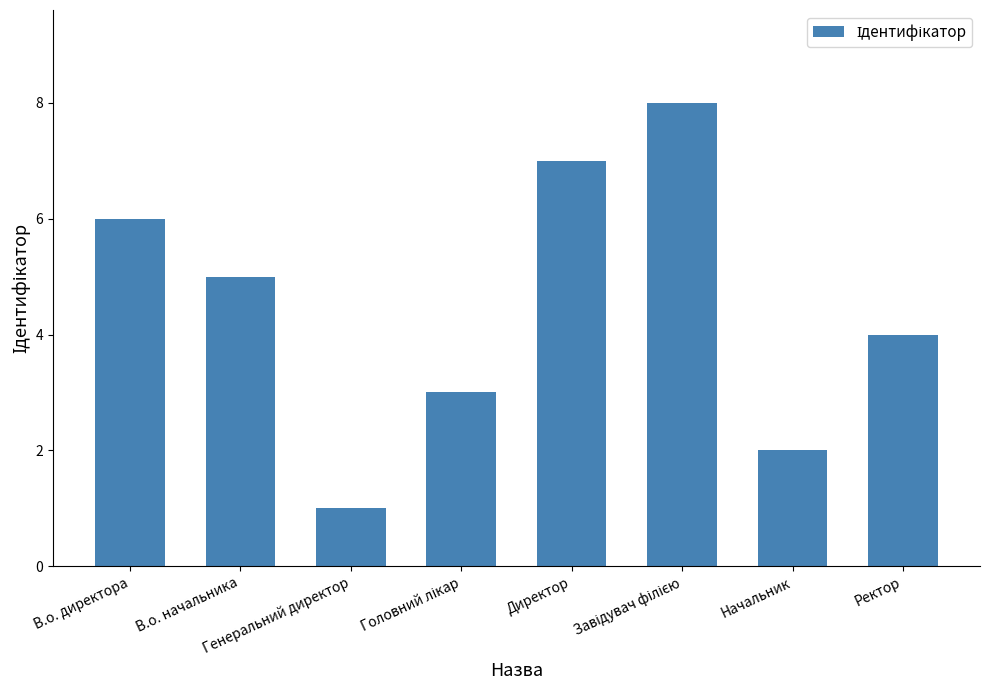

Which category has the lowest value across all series?

Генеральний директор